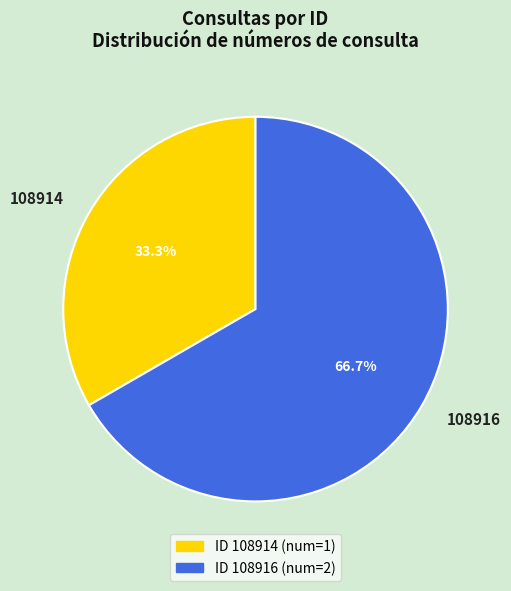

To the nearest percent, what percentage of the pie is 108916?

67%